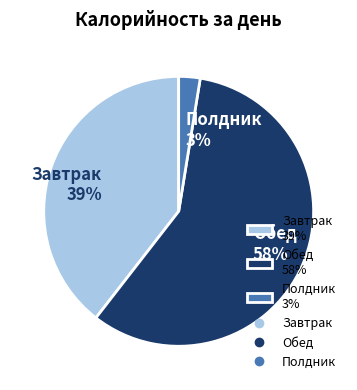

What is the largest slice in the pie chart?

Обед